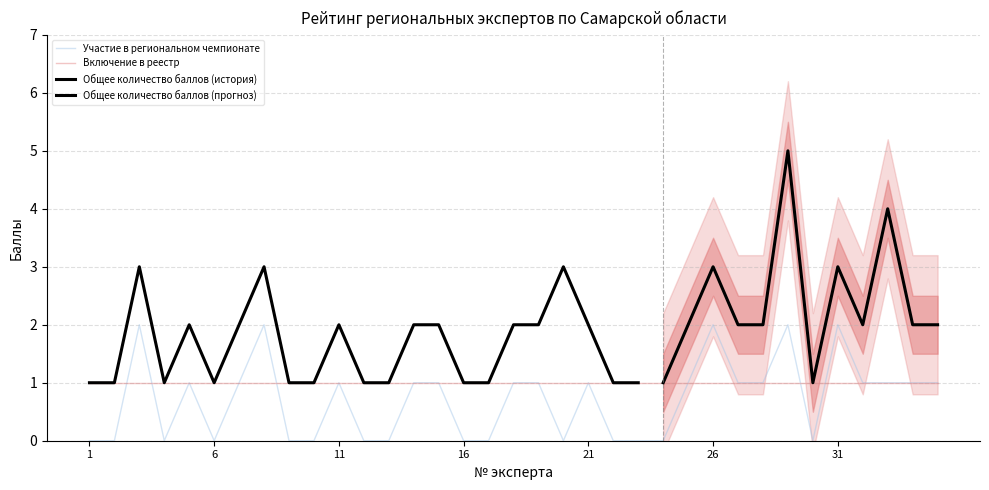

The value of Участие в региональном чемпионате at 2 is 1. True or false?

False